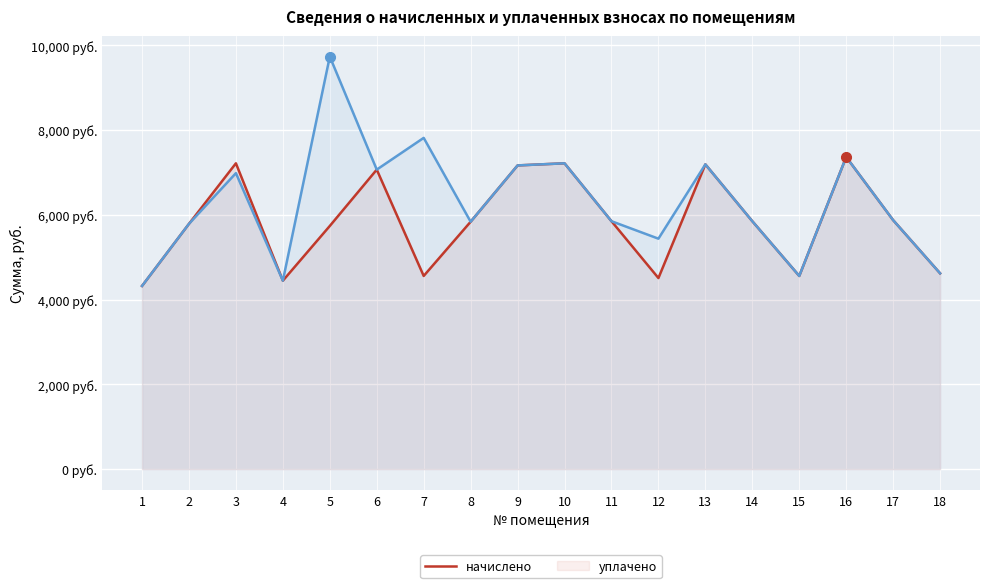

Which category has the lowest value across all series?

1